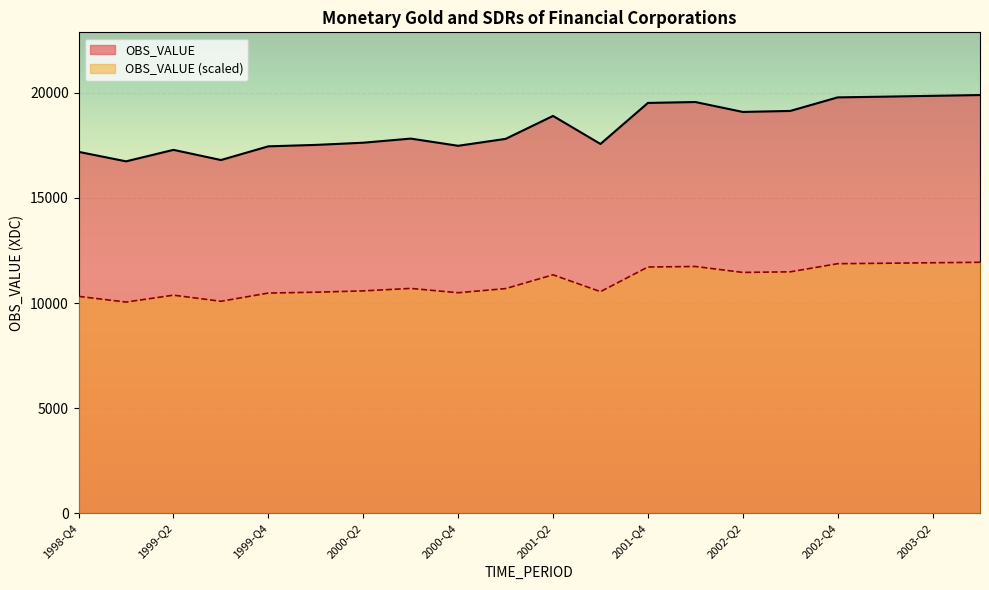

The chart shows a value of 17287 at 1999-Q2. True or false?

True